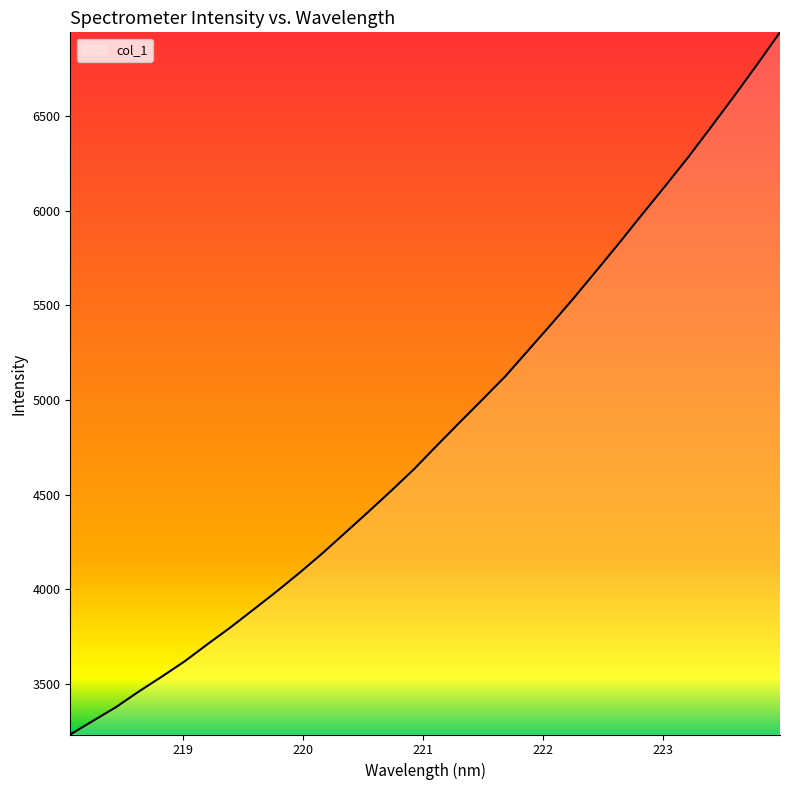

What is the sum of all values?

154709.2